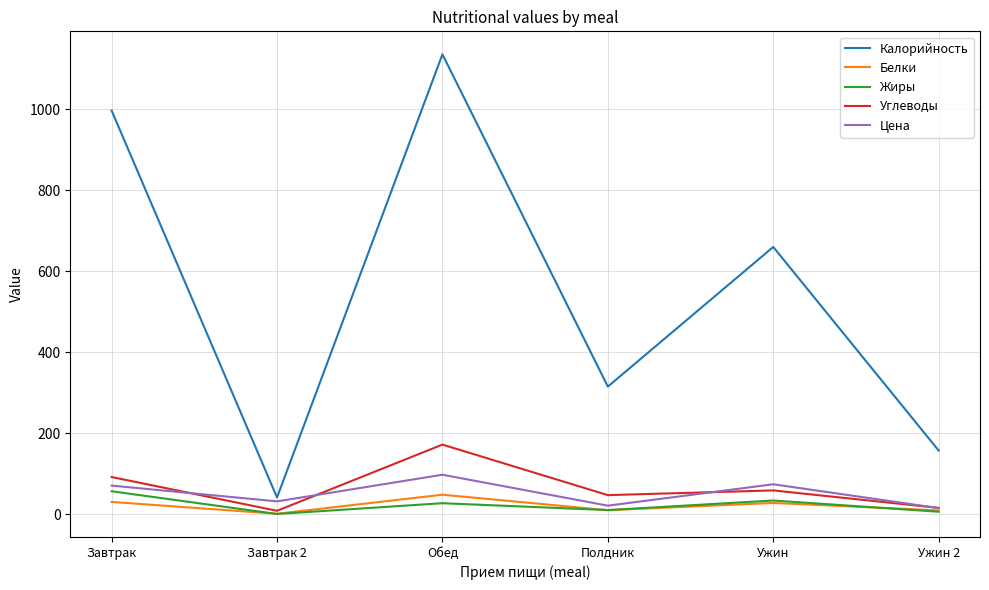

True or false: Цена has more than 2 points higher than both neighbors.

False